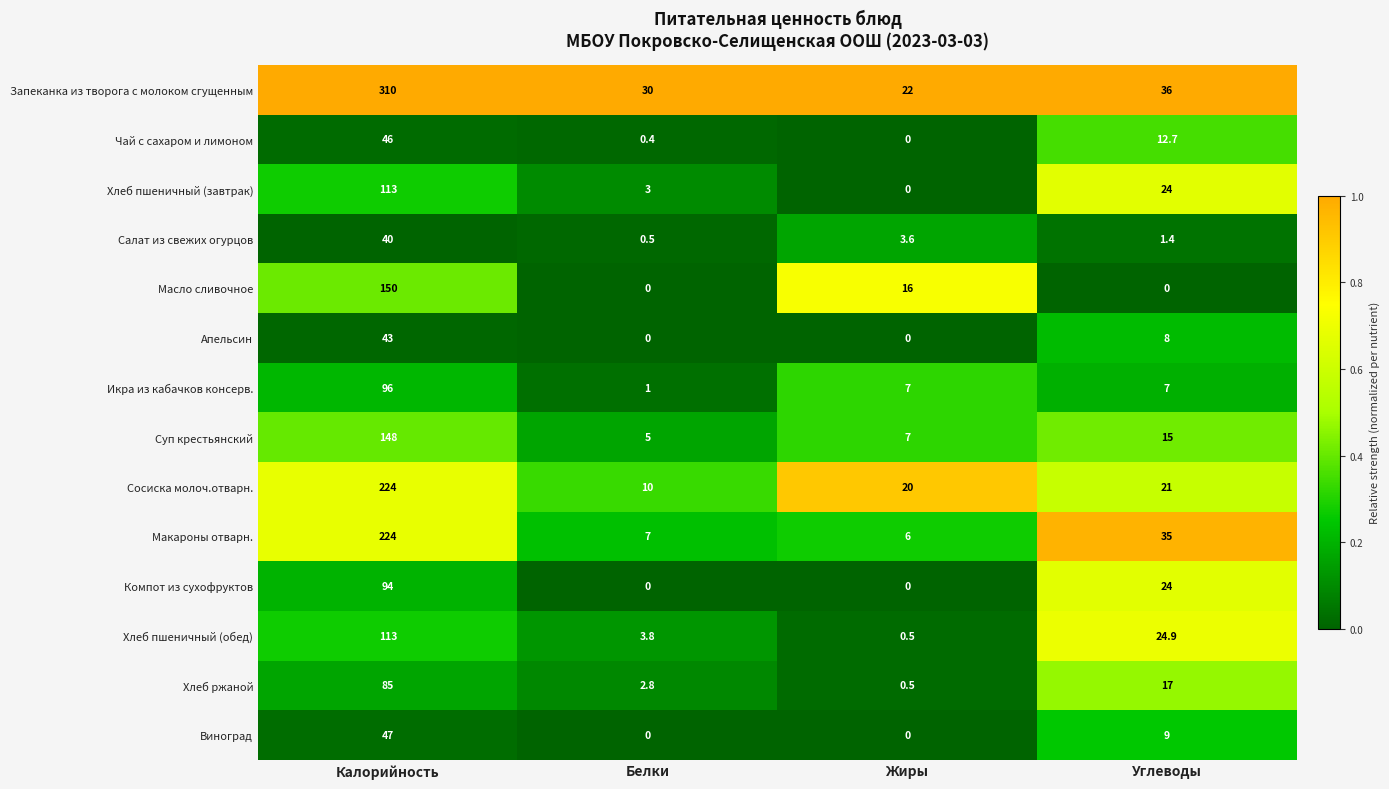

True or false: Масло сливочное has a value of 21.7 at Жиры.

False